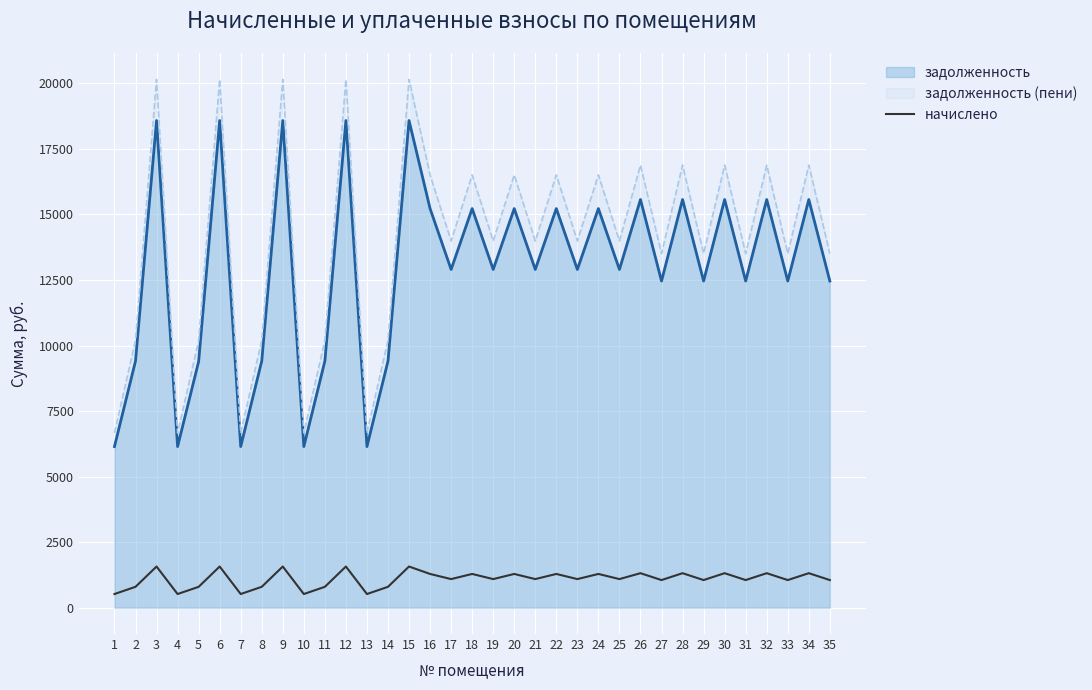

Rank the categories by value from lowest to highest.

1, 4, 7, 10, 13, 5, 2, 8, 11, 14, 27, 29, 31, 33, 35, 17, 19, 21, 23, 25, 16, 18, 20, 22, 24, 26, 28, 30, 32, 34, 3, 6, 9, 12, 15